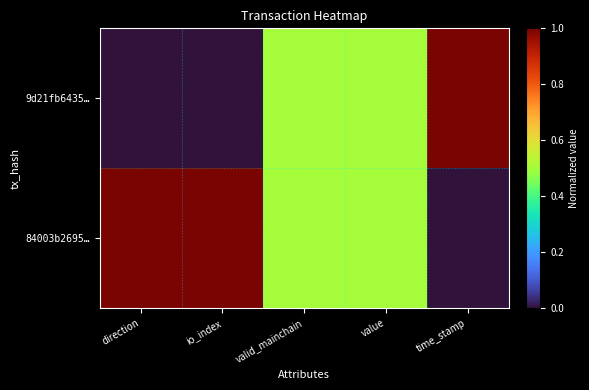

Which has a higher value, time_stamp or value?

time_stamp